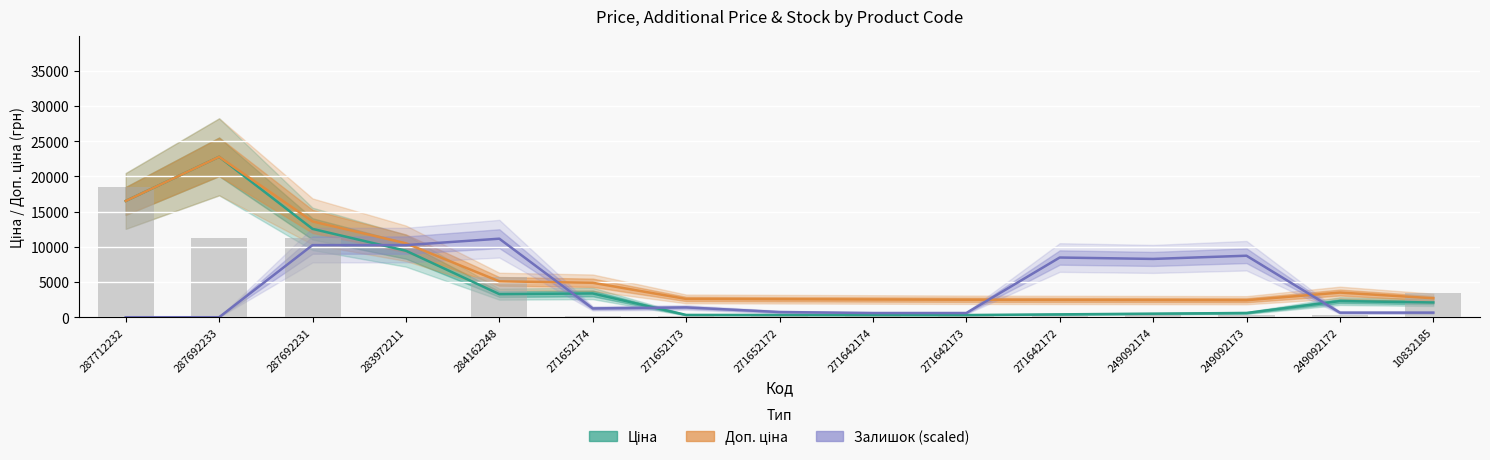

What is the spread (max minus min) of values at 284162248?

7870.2